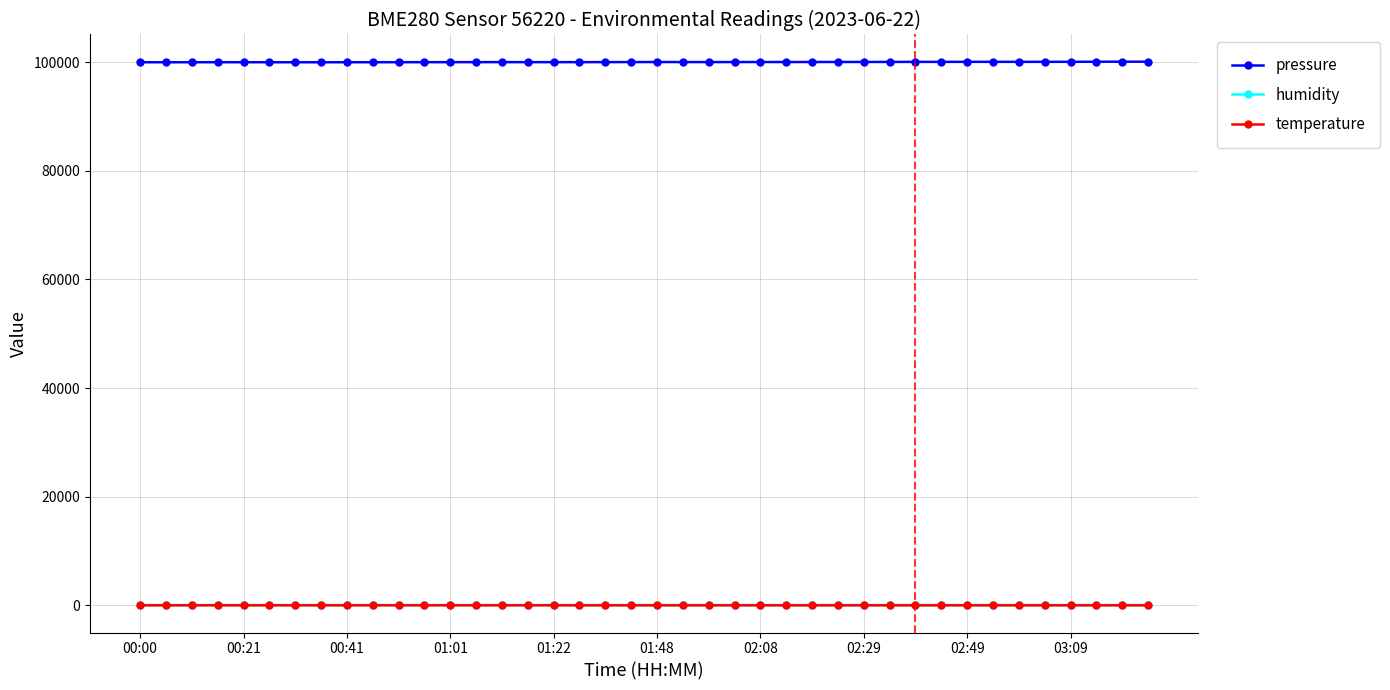

At how many categories does at least one series exceed 58069?

40